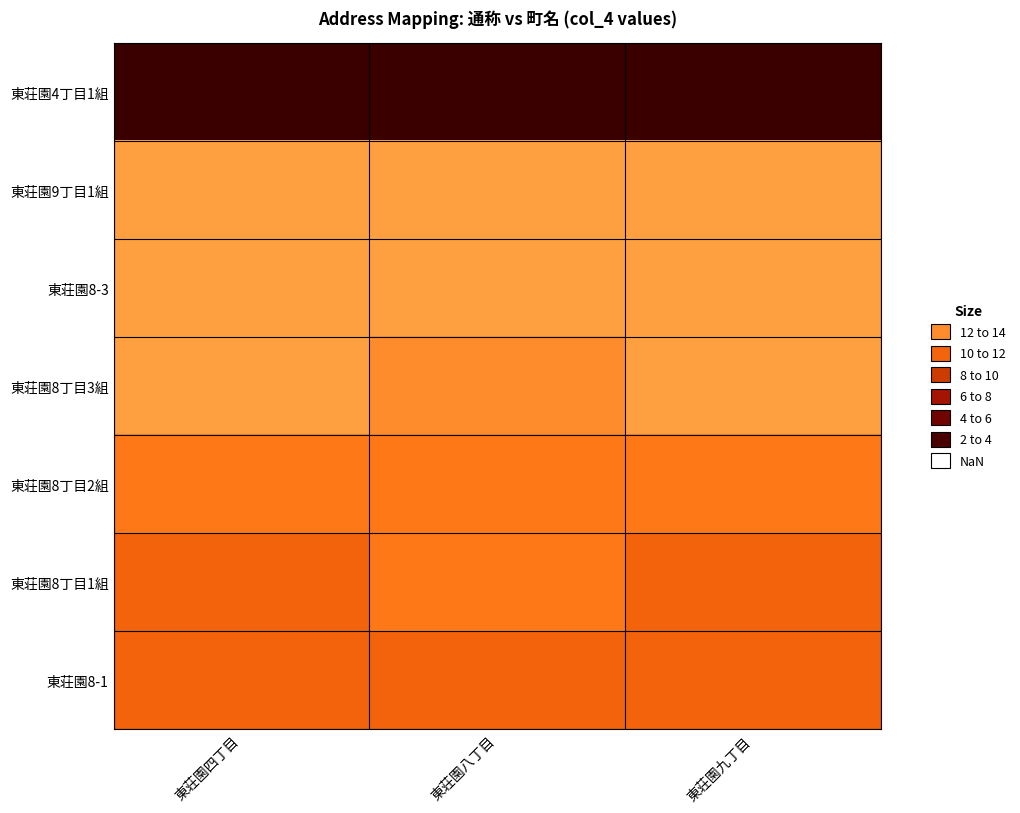

What is the difference between the highest and lowest values at 東荘園九丁目?

12